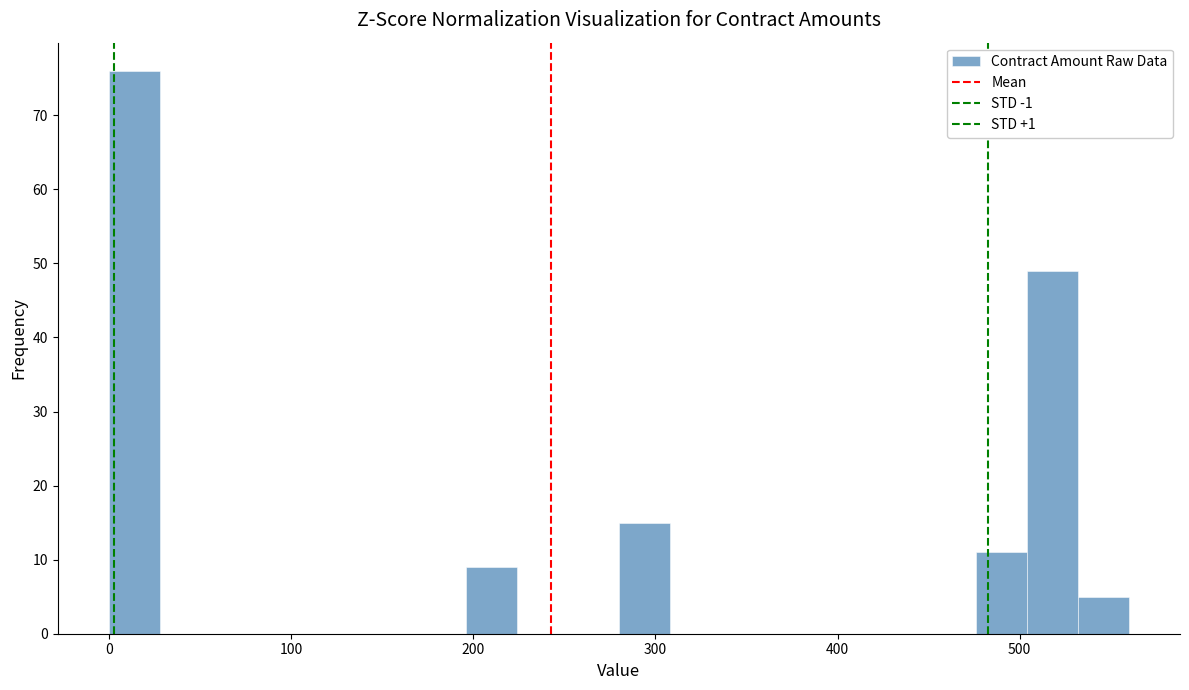

Around what value on the x-axis is the tallest bar? Give the approximate position of its centre, as read against the axis.

10